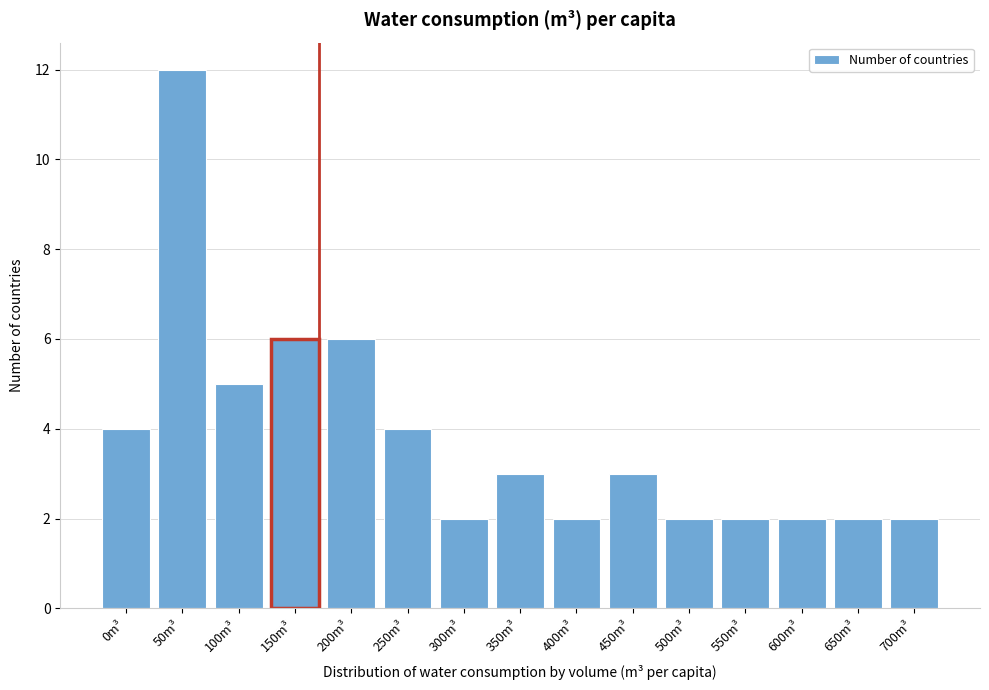

Reading right to left, list all the values displayed in this chart.

2	2	2	2	2	3	2	3	2	4	6	6	5	12	4